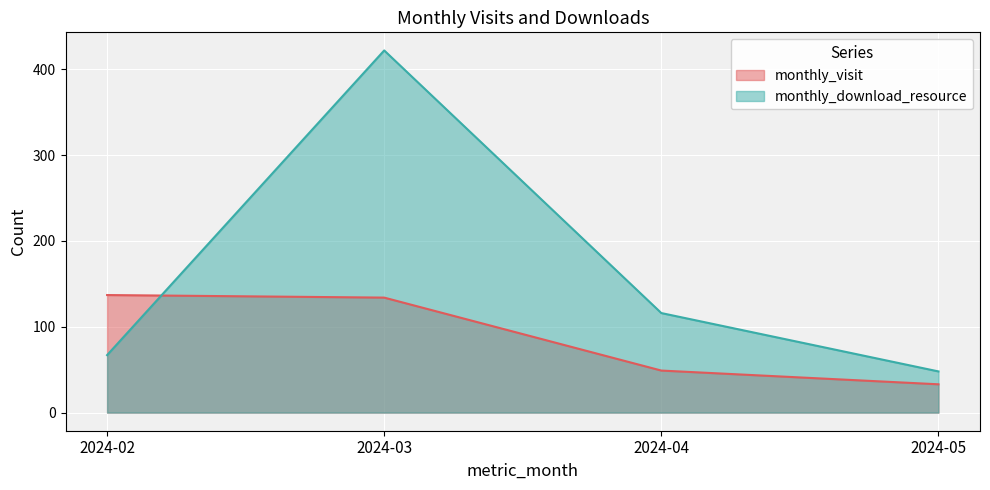

What is the difference between the highest and lowest values at 2024-05?

15